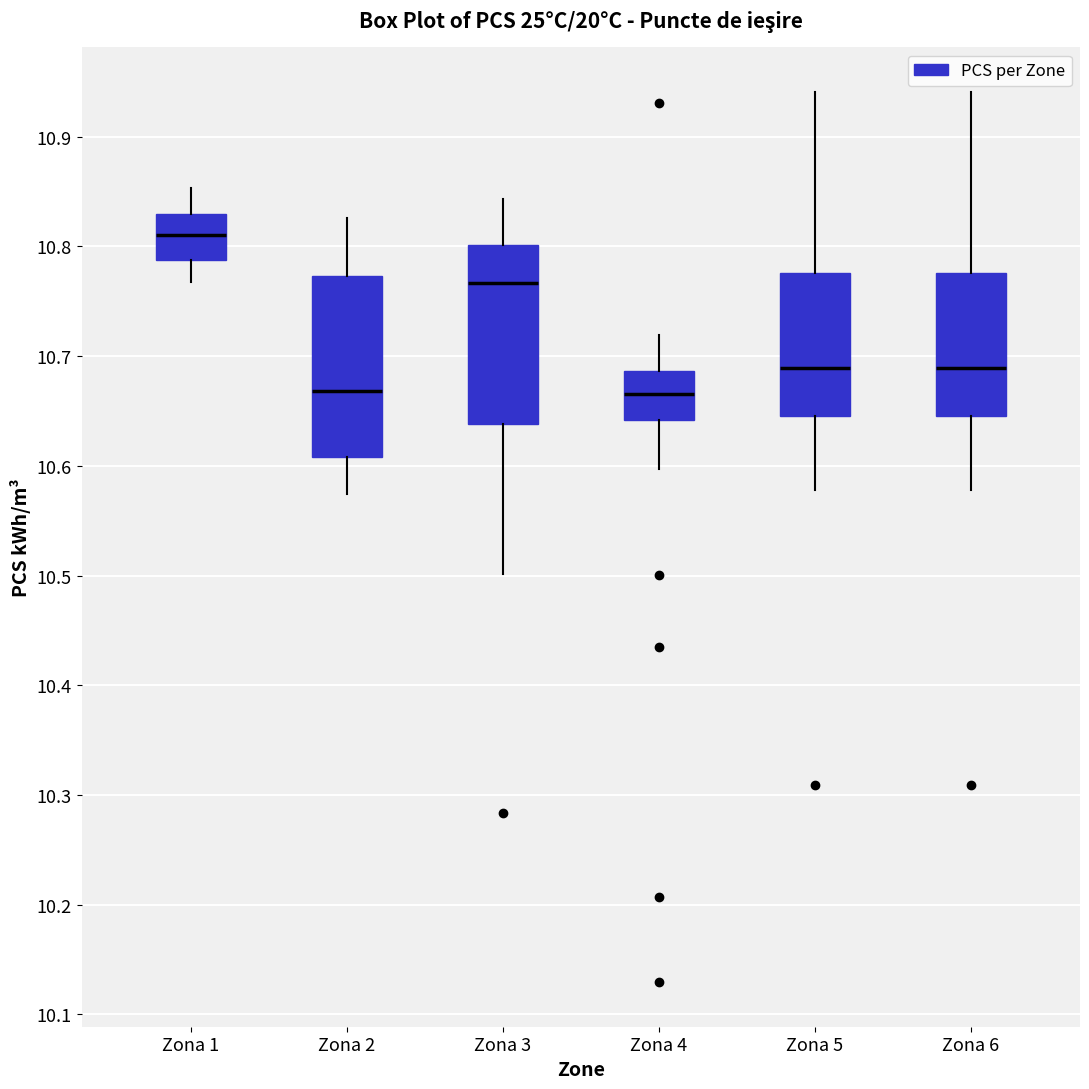

Which box's median line is the highest?

Zona 1